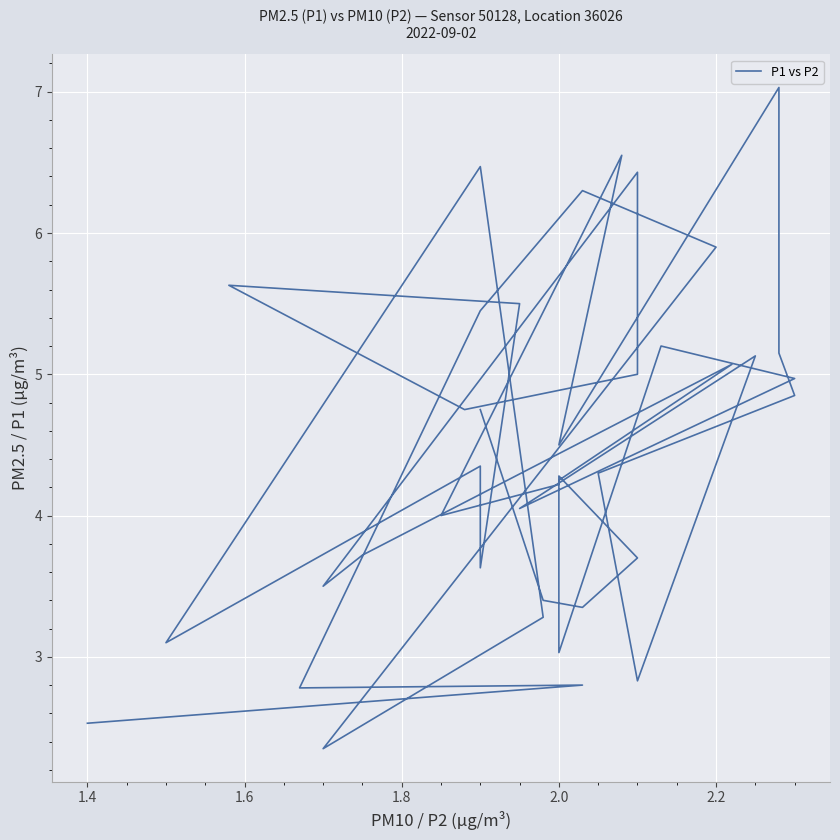

What is the smallest value displayed?

2.4